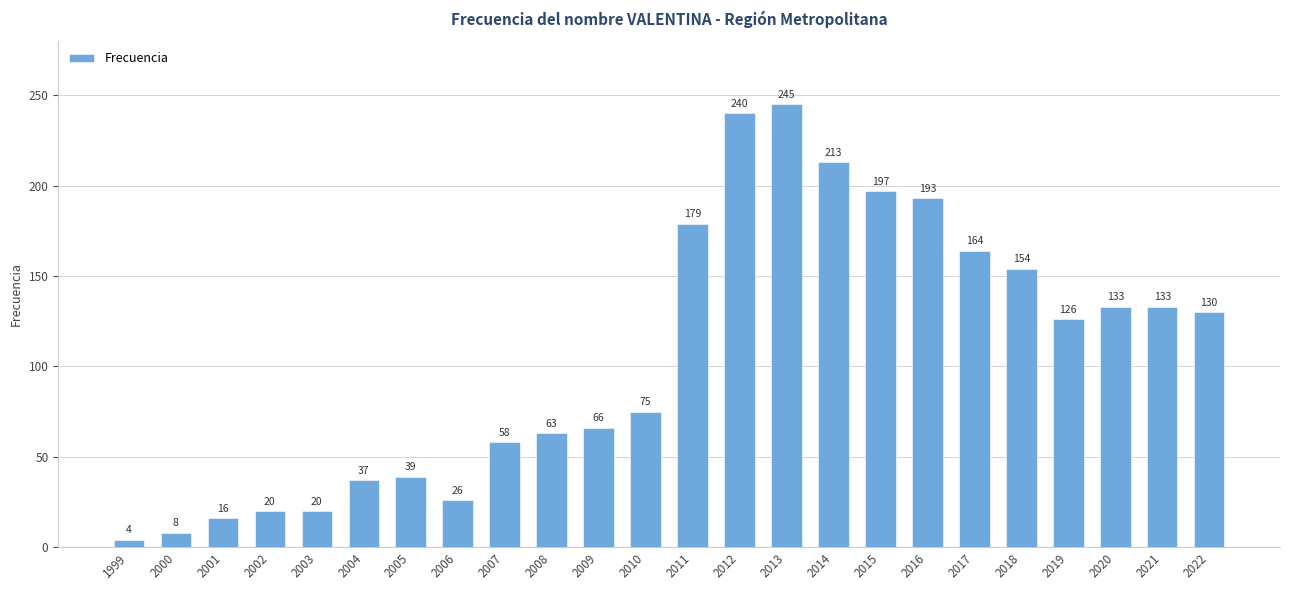

What is the difference between the maximum and minimum values?

241